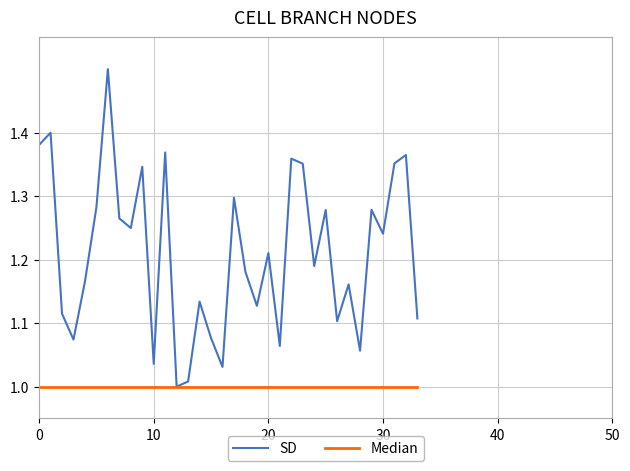

What is the highest value of the SD series?

1.5